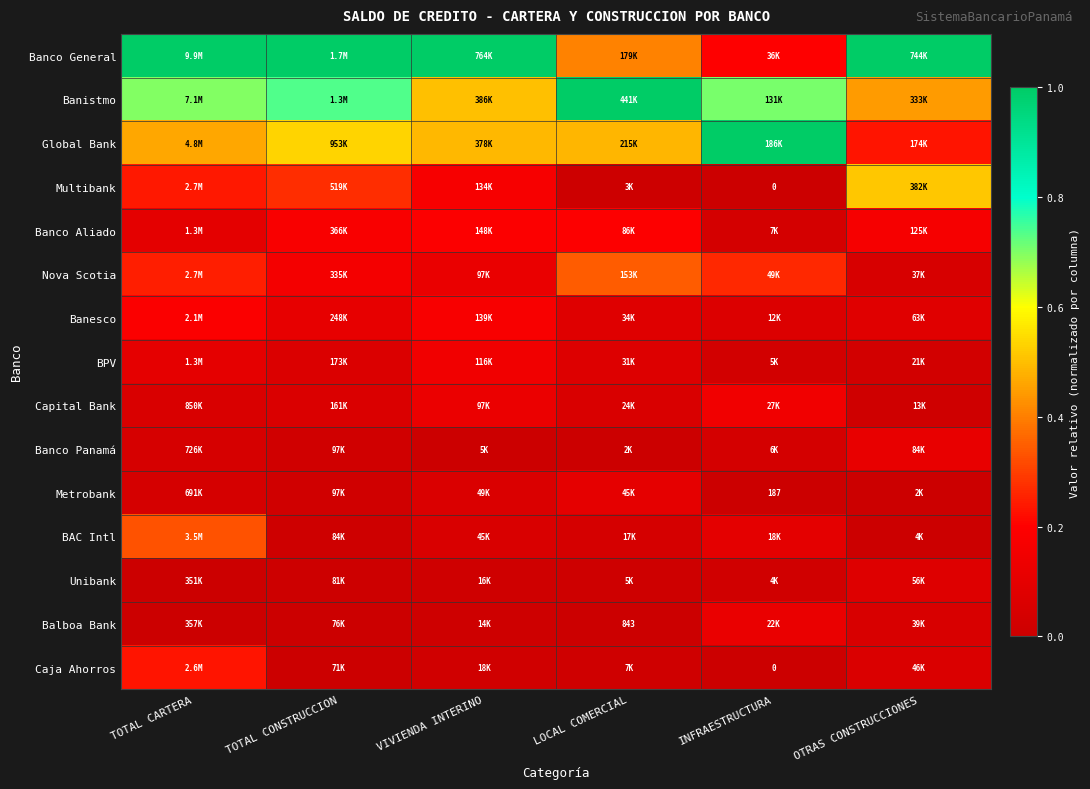

The Nova Scotia series shows 0.2 at VIVIENDA INTERINO. True or false?

False